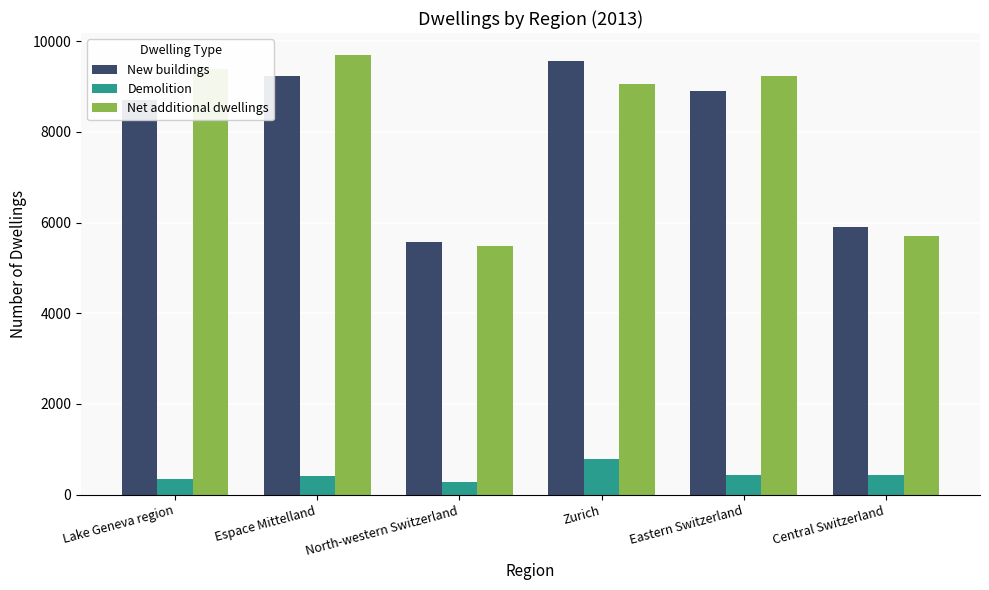

At how many categories does at least one series exceed 2976?

6